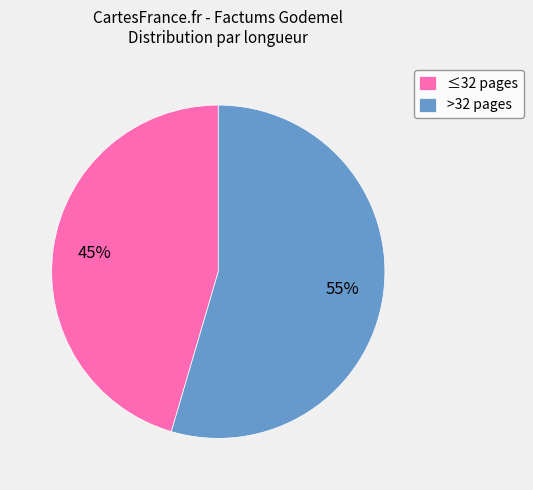

How many segments does this pie chart have?

2